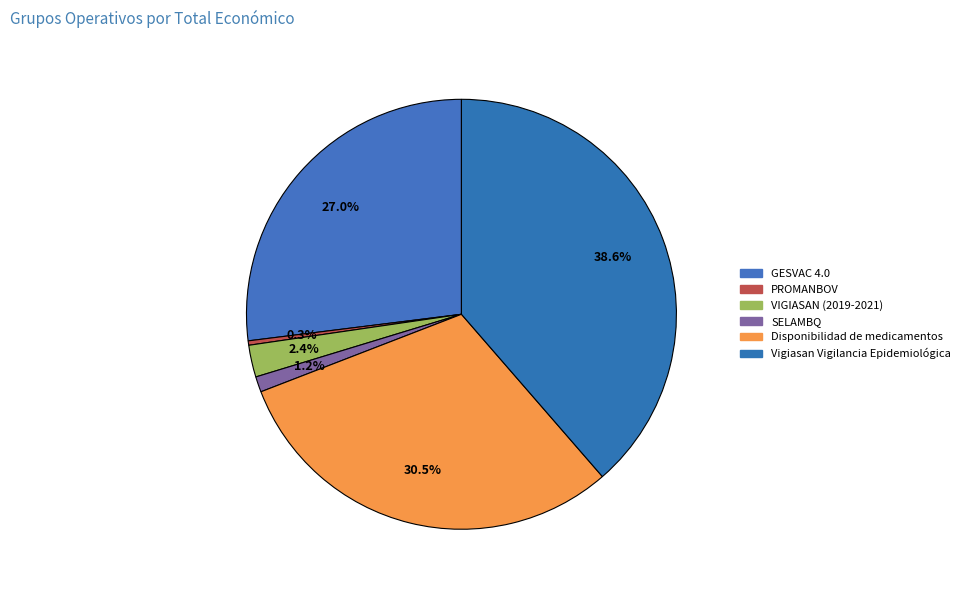

What percentage do GESVAC 4.0 and PROMANBOV together represent?

27.3%